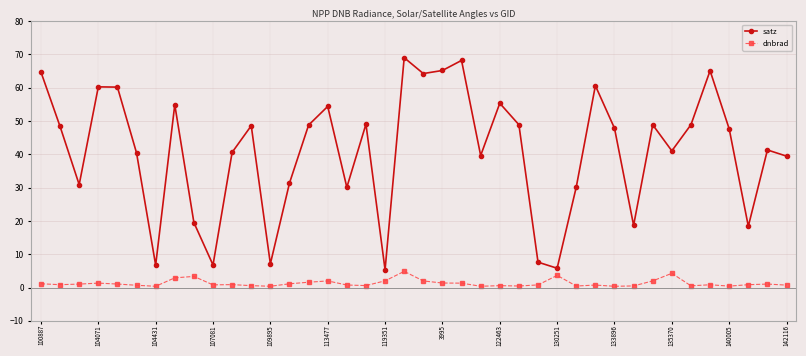

Which series has the widest spread of values?

satz